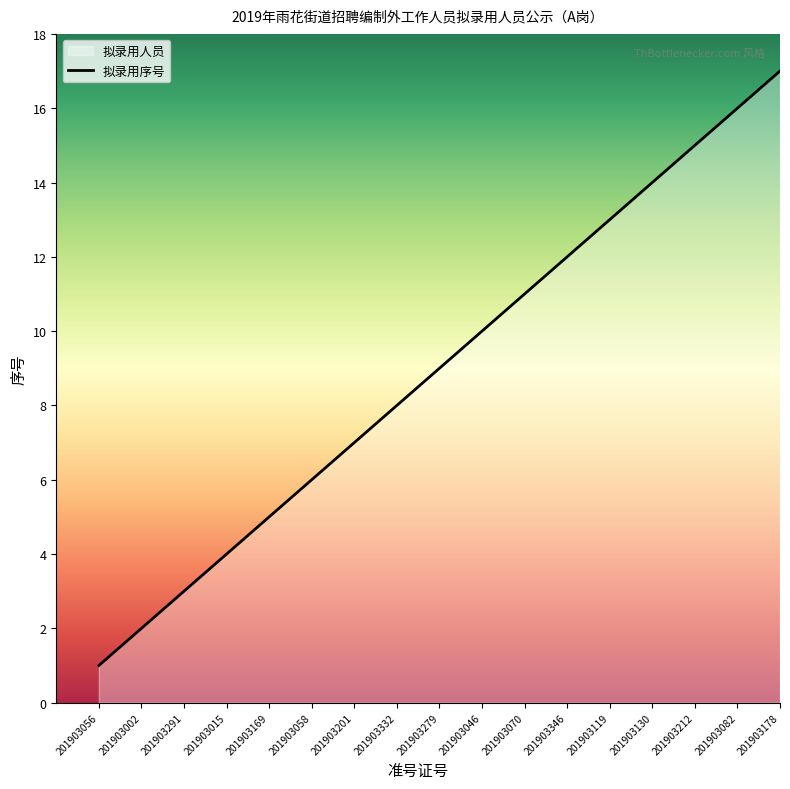

True or false: the data shows 2 at 201903002.

True